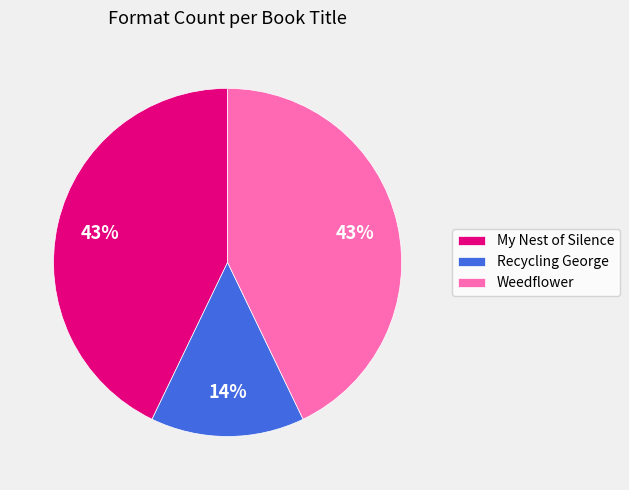

Is the sum of My Nest of Silence and Weedflower greater than half?

Yes